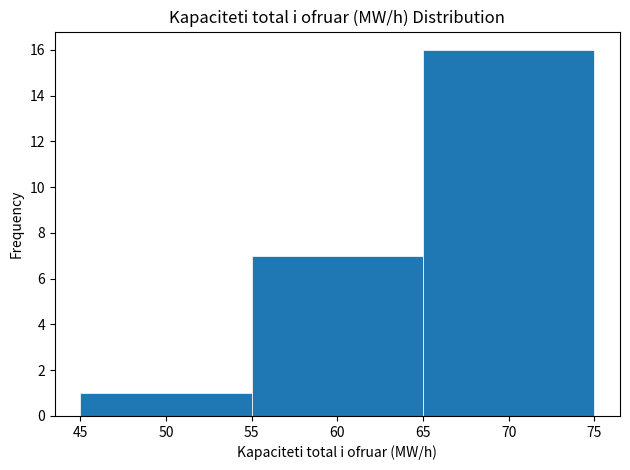

Over which range of the x-axis is the bar tallest?

65 to 75